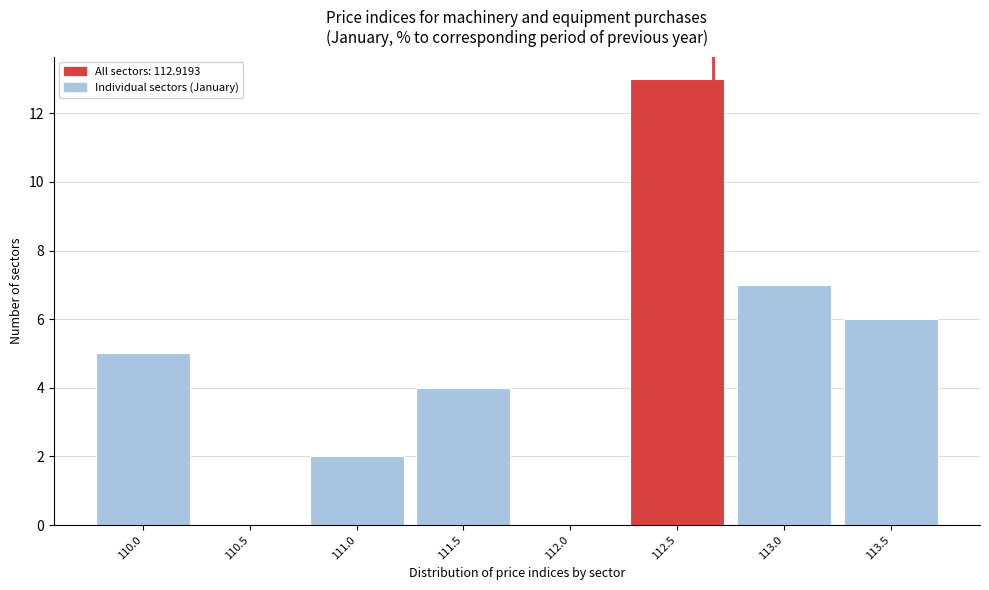

Reading right to left, list all the values displayed in this chart.

113.5=6	113.0=7	112.5=13	112.0=0	111.5=4	111.0=2	110.5=0	110.0=5